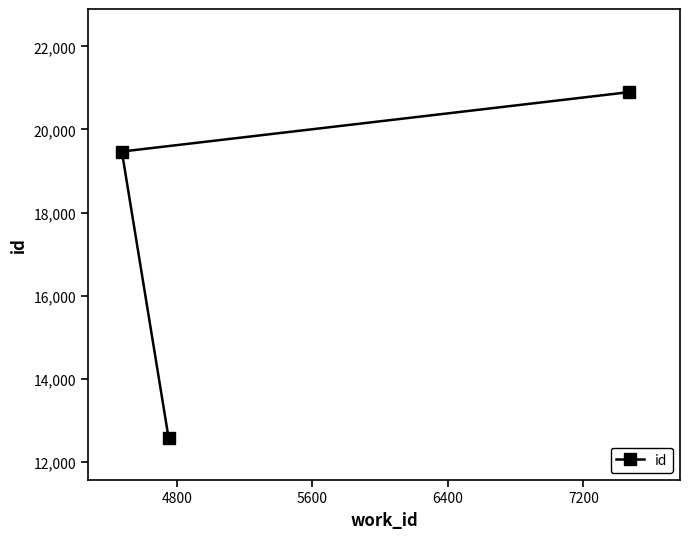

What is the average value?

17648